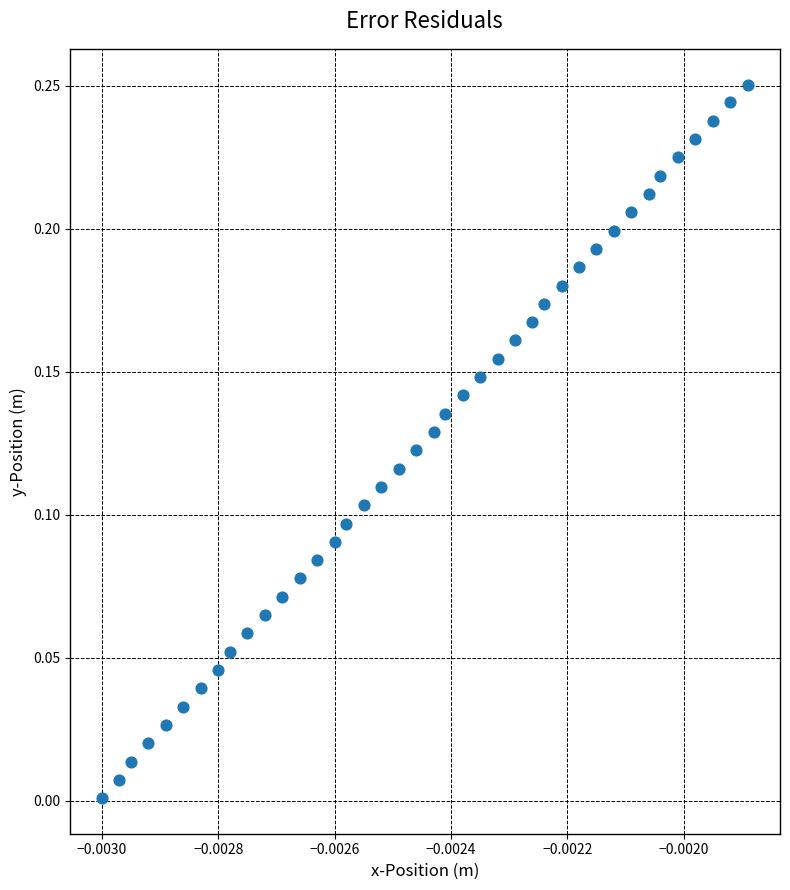

Count the number of points in this scatter plot.

40